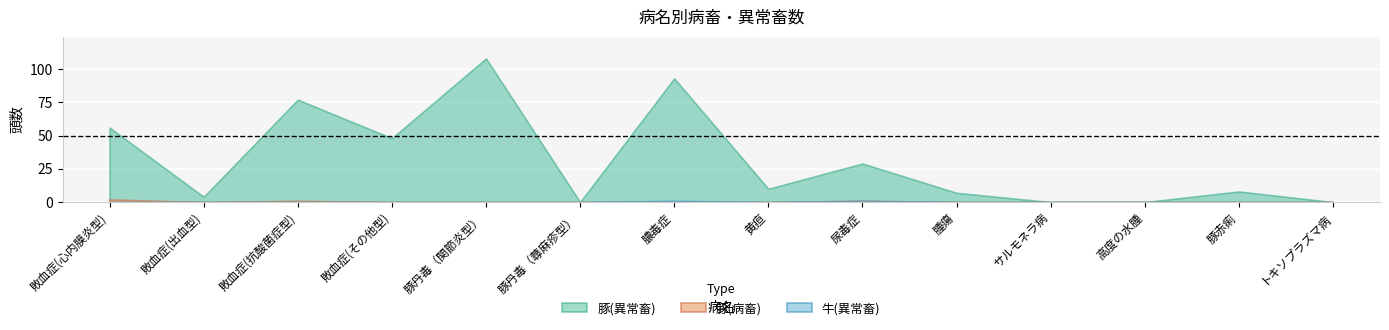

True or false: 豚(病畜) and 豚(異常畜) cross at least once.

False